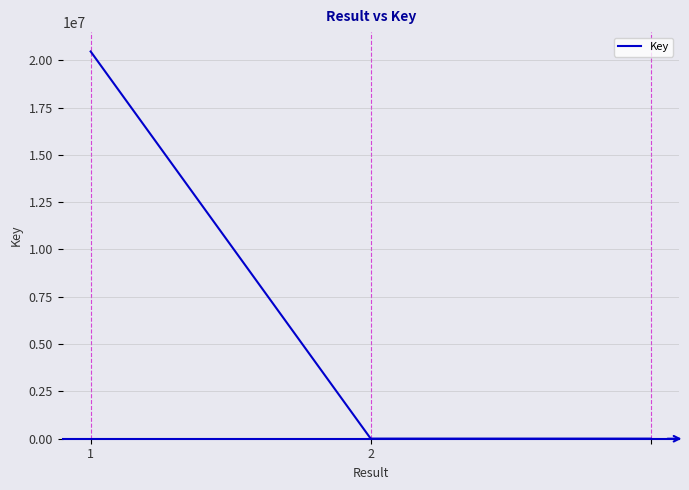

What is the maximum value shown in the chart?

20460471